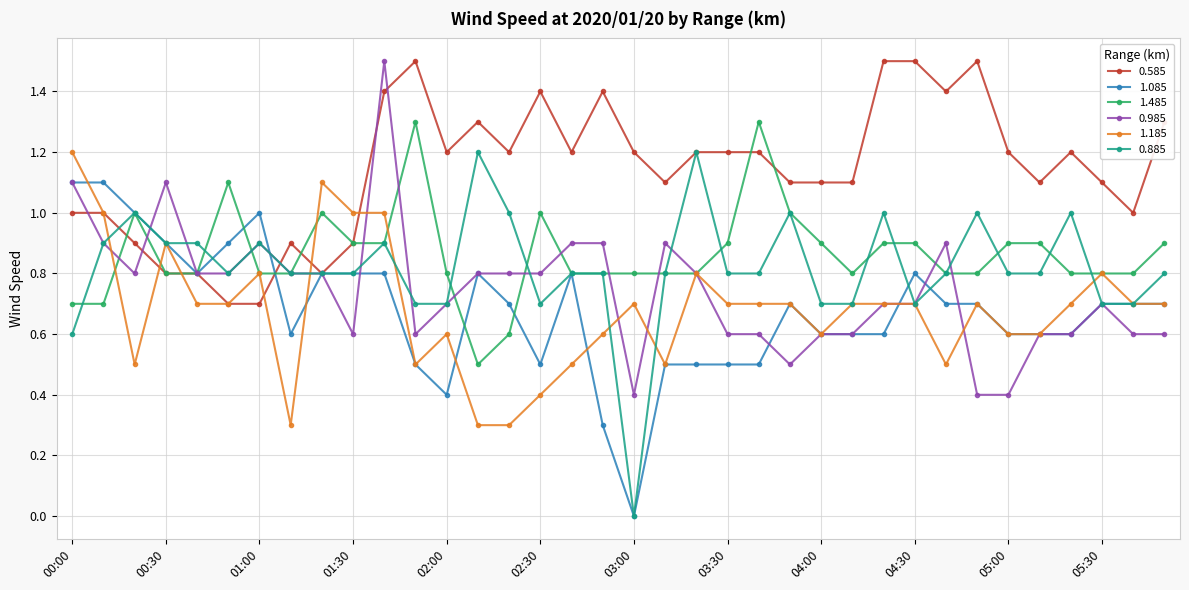

Which series has the largest total across all categories?

0.585